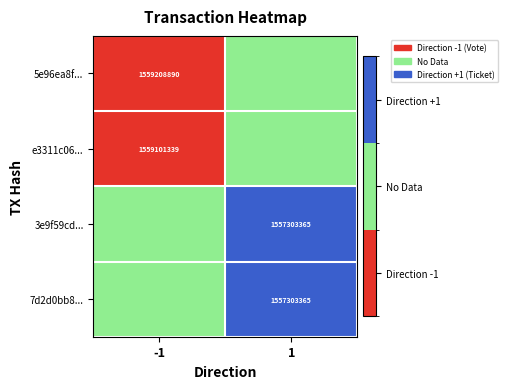

At which category is the sum across all series the highest?

1